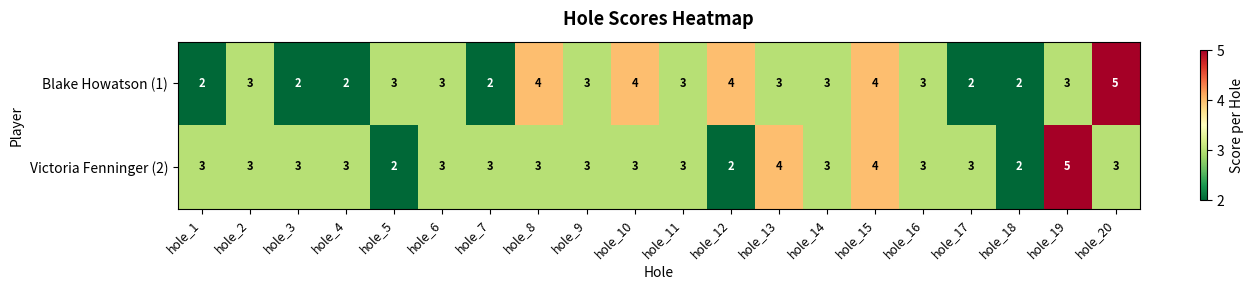

Is the value of Victoria Fenninger (2) at hole_6 greater than the value of Blake Howatson (1) at hole_3?

Yes